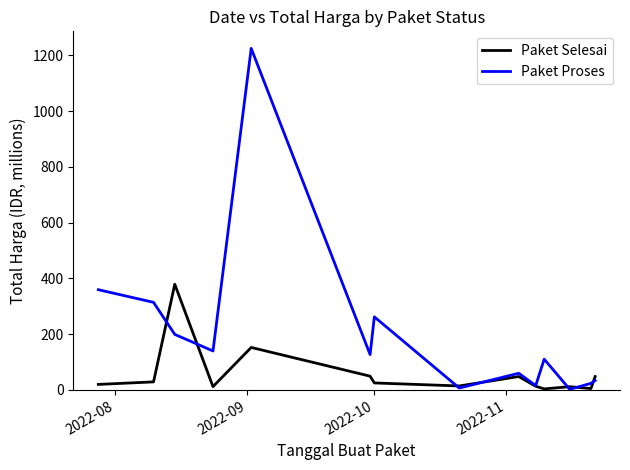

What are all the series names shown in the legend?

Paket Selesai, Paket Proses